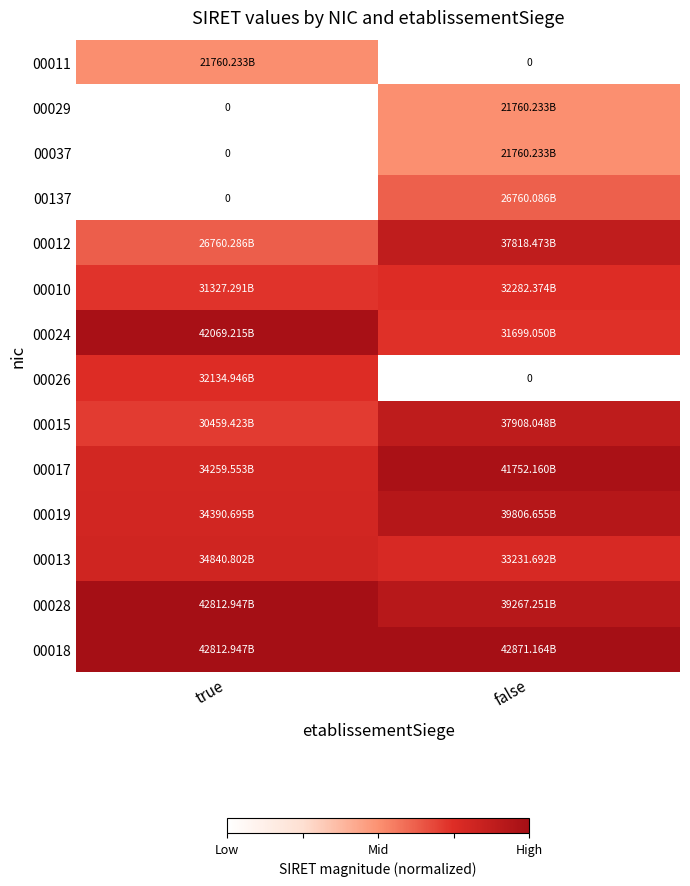

At which category is the sum across all series the highest?

false